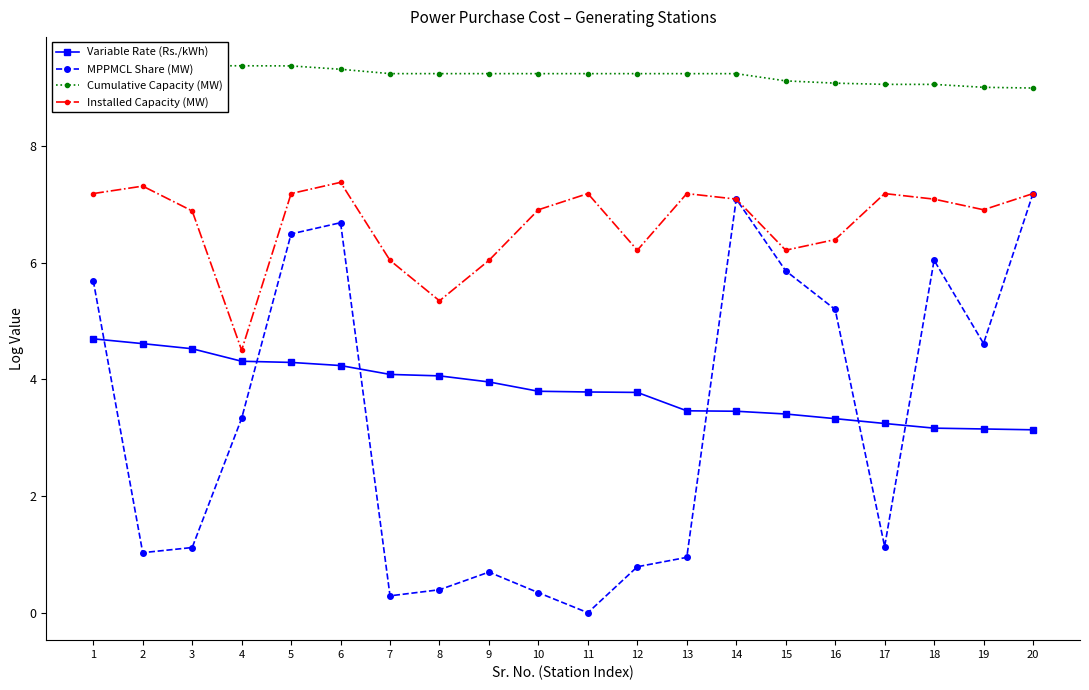

At how many categories does at least one series exceed 6?

20